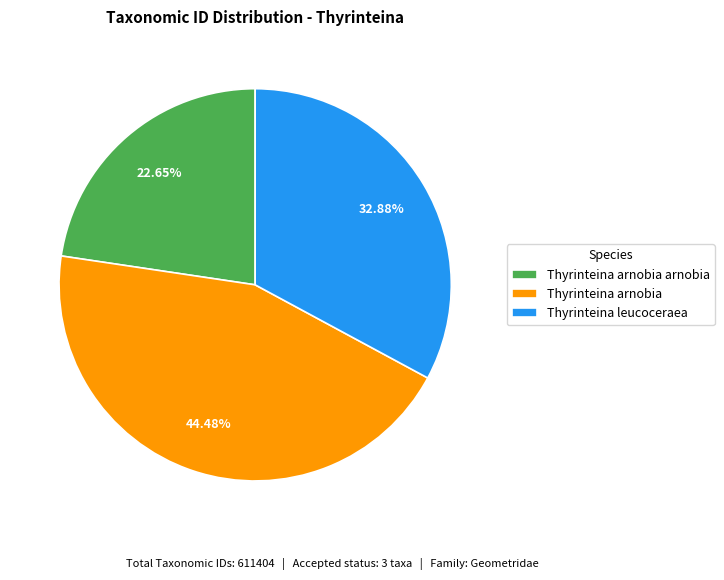

Count the number of slices in the pie.

3